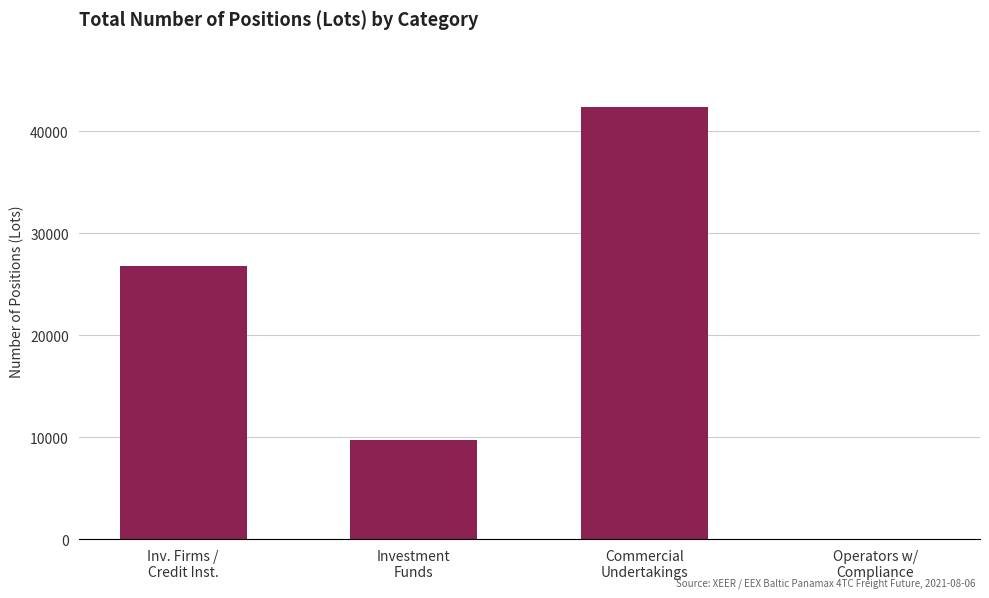

What is the maximum value shown in the chart?

42432.7